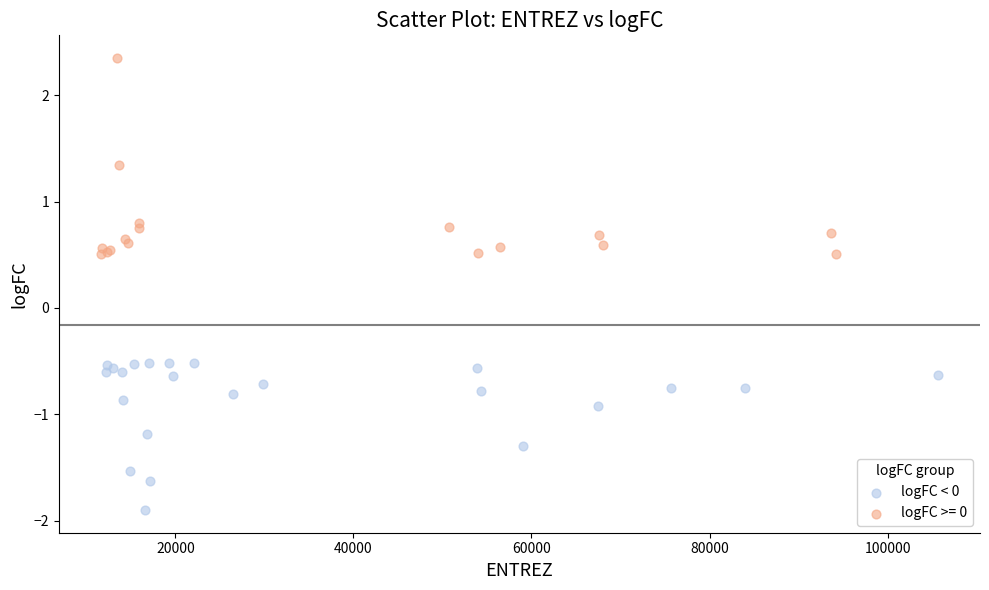

Which series has the widest spread of Y values?

logFC >= 0